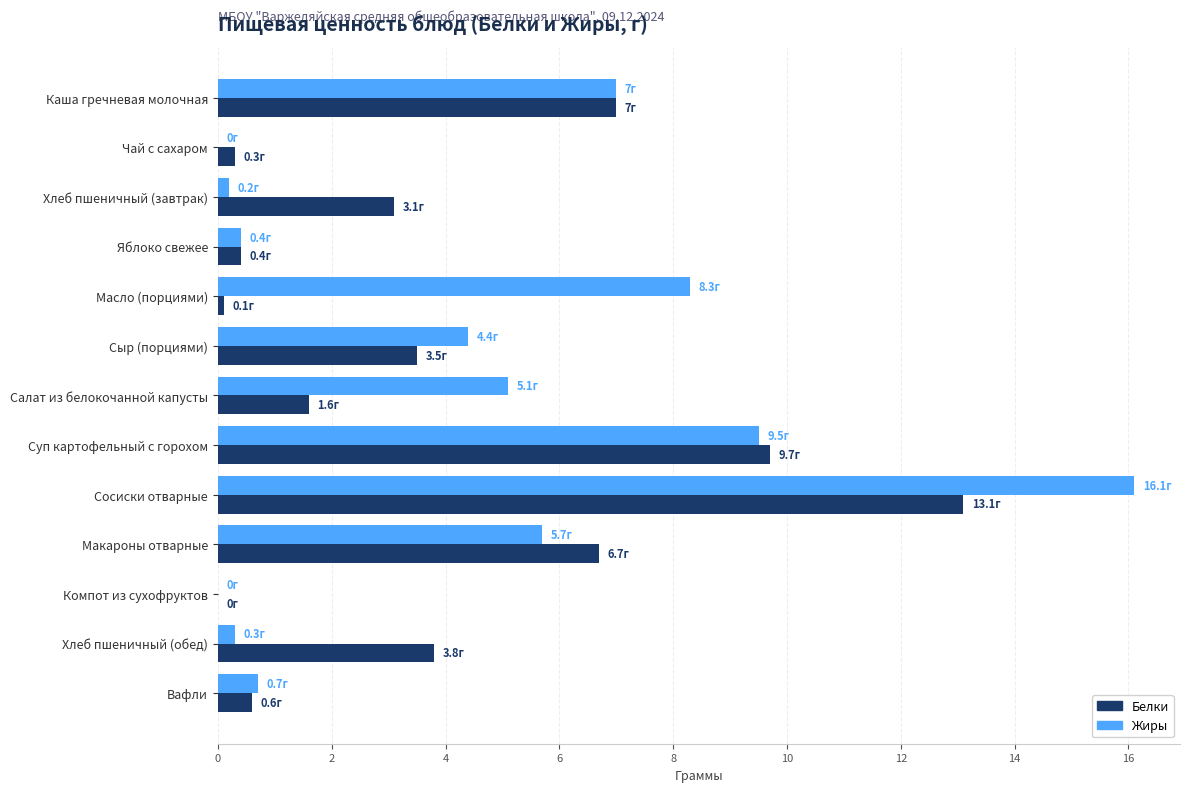

At which category is the sum across all series the highest?

Сосиски отварные